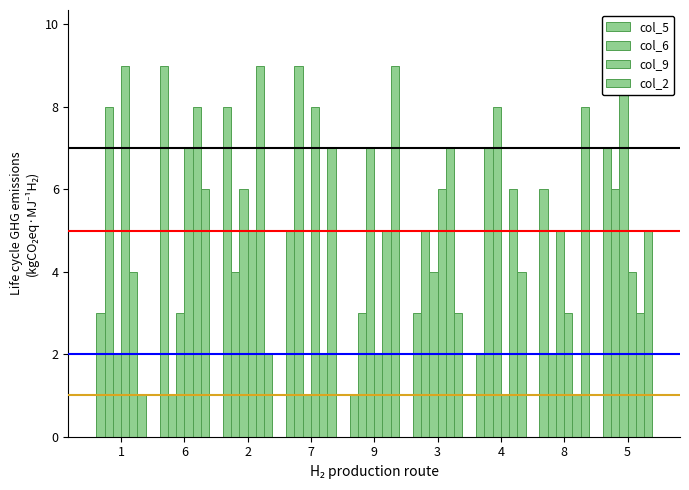

Reading left to right, extract all data points from this chart.

col_3: 3	9	8	5	1	3	2	6	7
col_4: 8	1	4	9	3	5	7	2	6
col_5: 2	3	6	1	7	4	8	5	9
col_6: 9	7	5	8	2	6	1	3	4
col_9: 4	8	9	2	5	7	6	1	3
col_2: 1	6	2	7	9	3	4	8	5